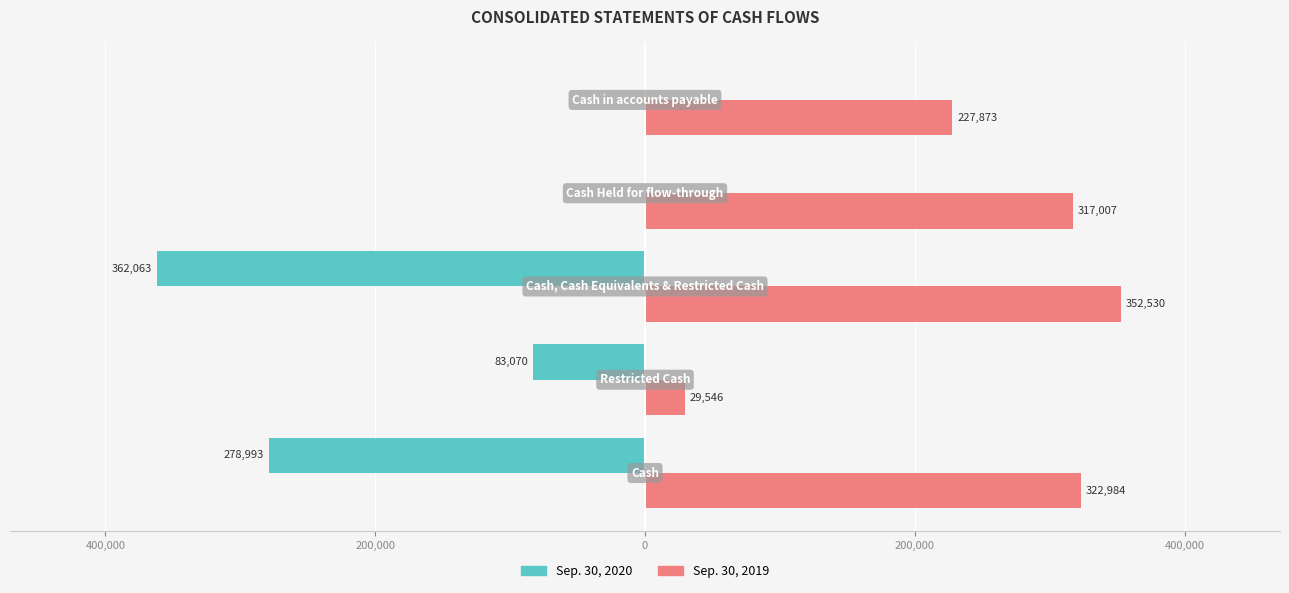

Reading right to left, what are all the values shown in this chart?

Sep. 30, 2019: 200,000=227873	0=317007	200,000=352530	400,000=29546	600,000=322984
Sep. 30, 2020: 200,000=0	0=0	200,000=-362063	400,000=-83070	600,000=-278993